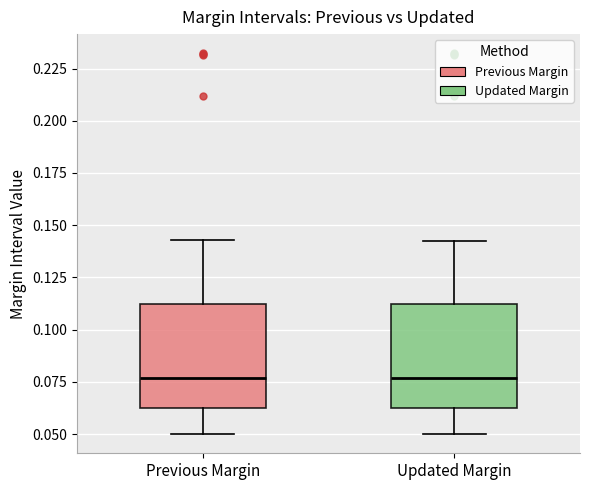

Reading left to right, transcribe this box plot: for each box, give where its median line is, the range the box spans, and where its two whiskers end, as read against the y-axis. The values are not printed on the chart, so give them approximately, as read against the axis.

Previous Margin: median 0.075, box 0.060 to 0.110, whiskers 0.050 to 0.145
Updated Margin: median 0.075, box 0.065 to 0.110, whiskers 0.050 to 0.145